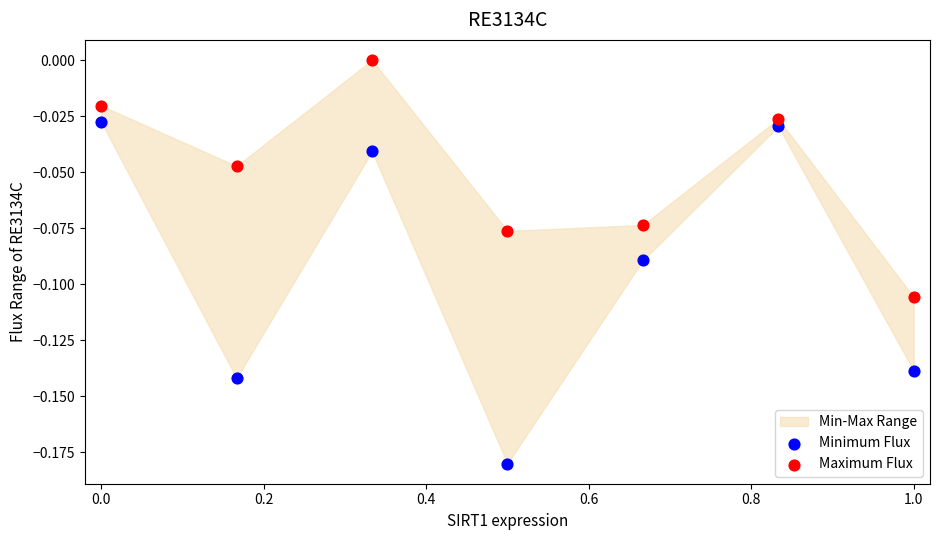

Across all data points, what is the range of X values (max minus min)?

1.0